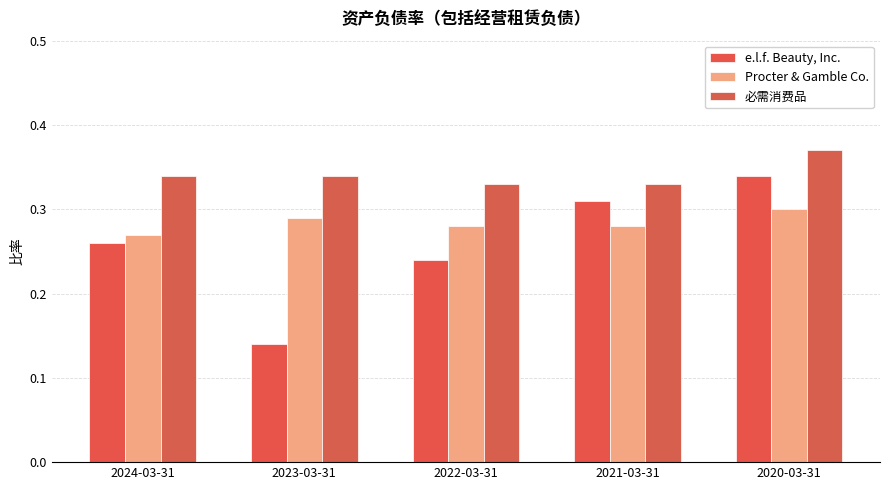

What is the sum of all Procter & Gamble Co. values?

1.4